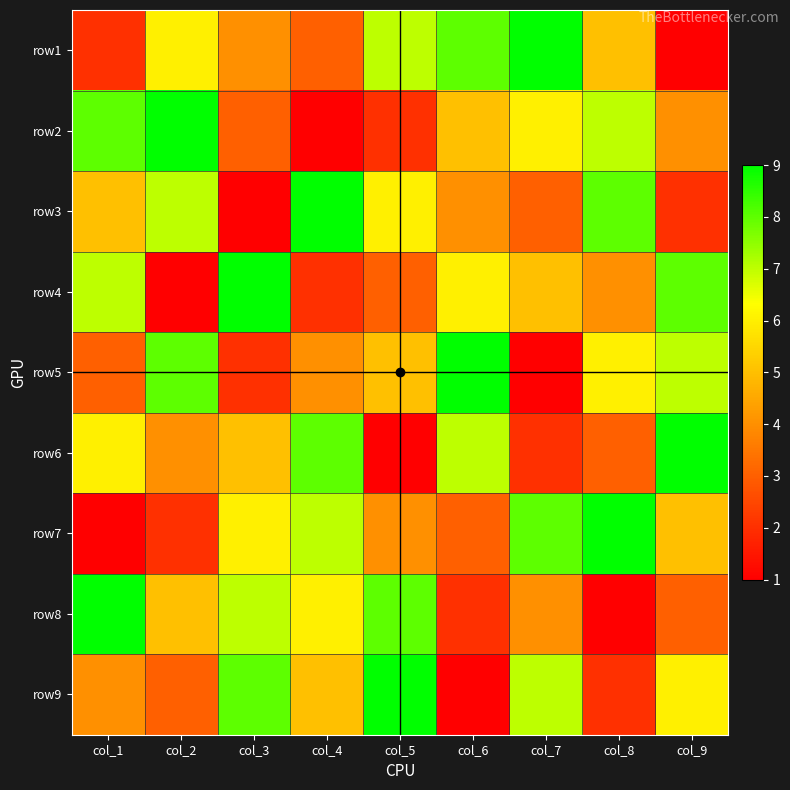

Rank the series at col_1 from lowest to highest value.

row7, row1, row5, row9, row3, row6, row4, row2, row8